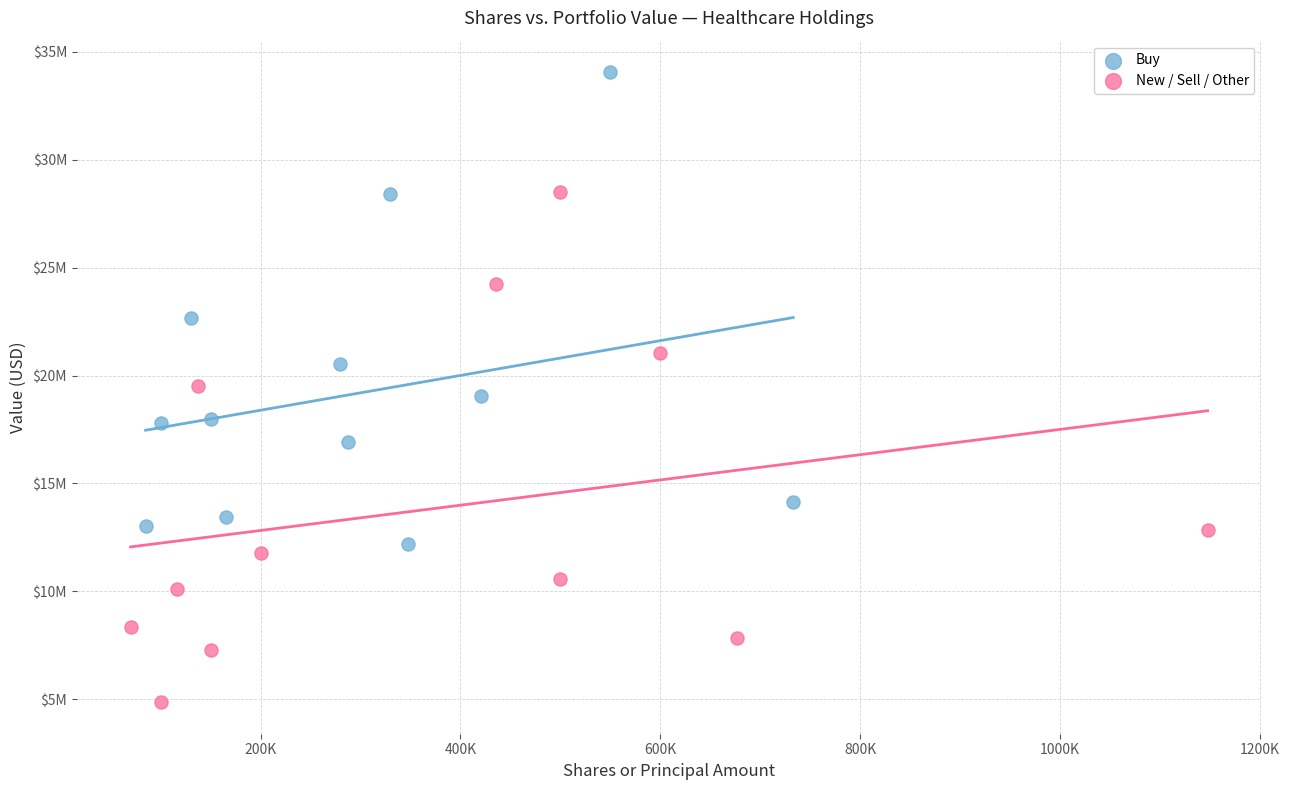

Which series contains the highest Y value?

Buy